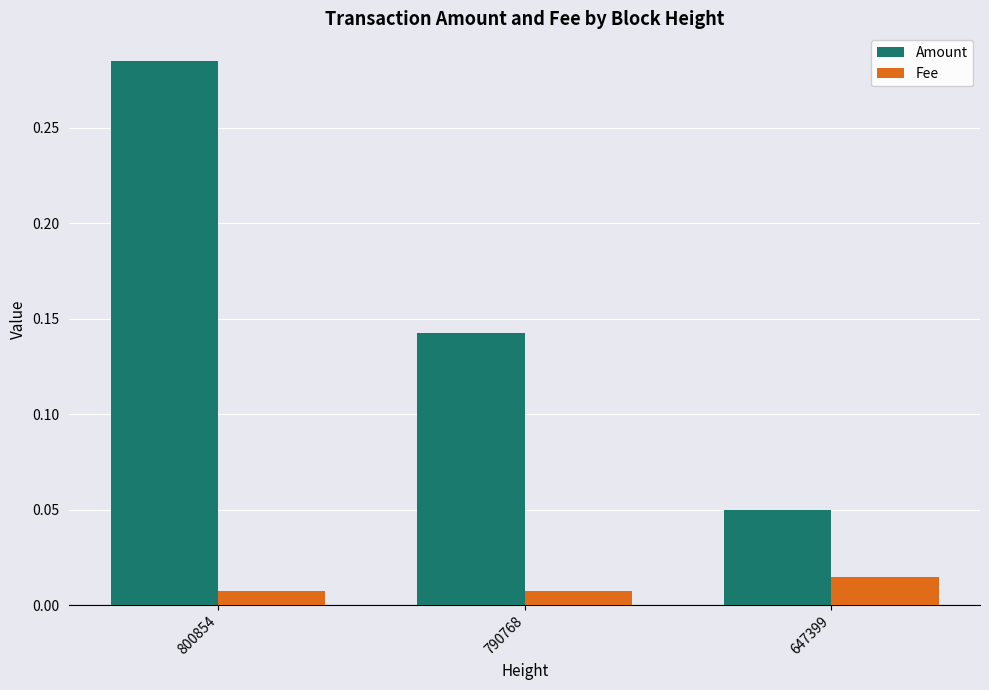

Which label corresponds to the largest value in the chart?

800854